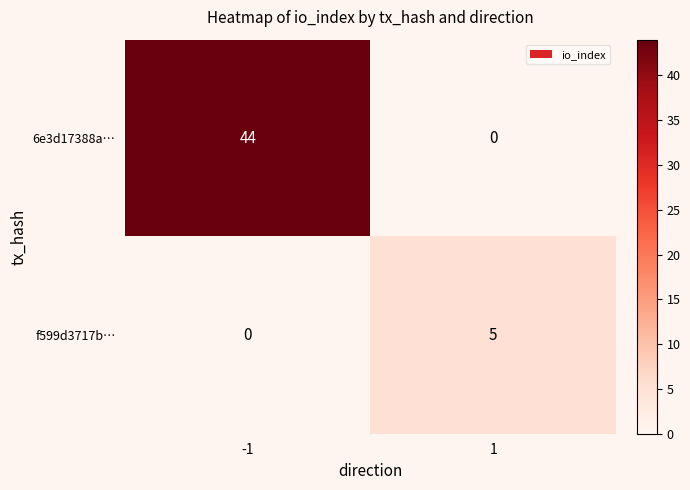

Count the number of categories in the chart.

2